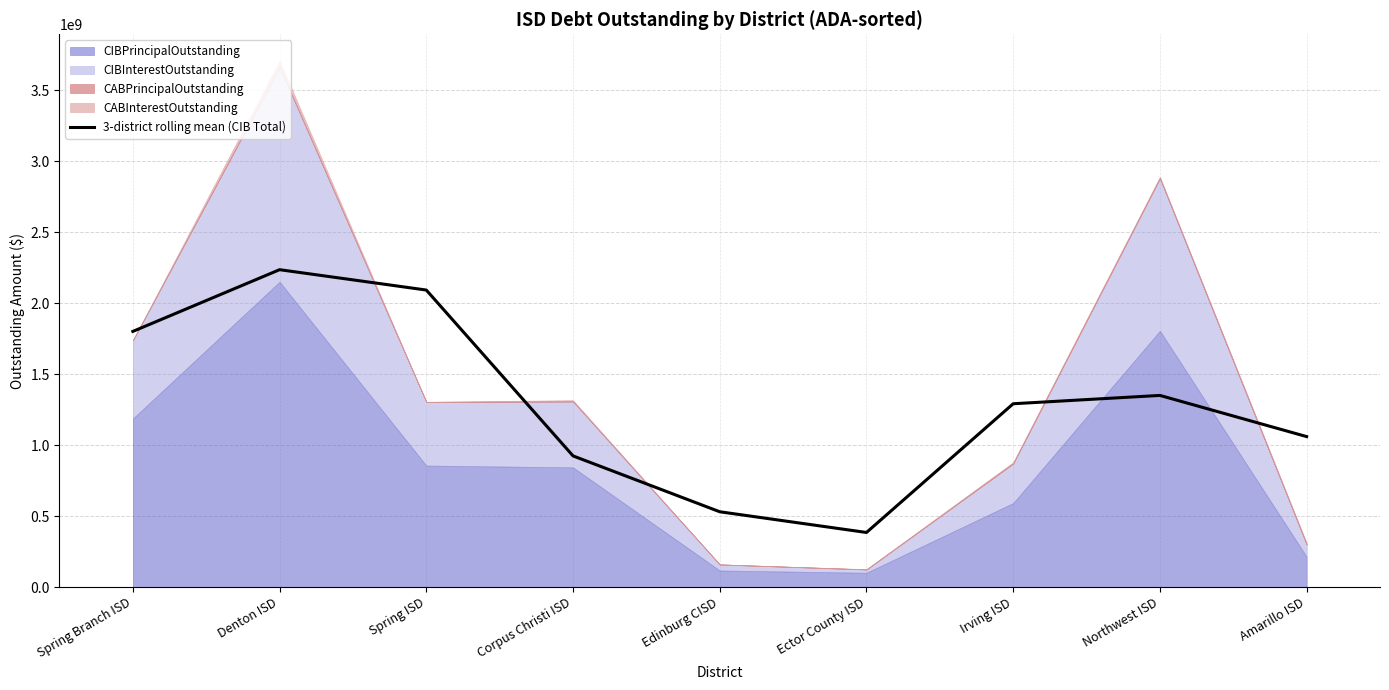

What is the value of the 9th point from the left?

1059496477.7